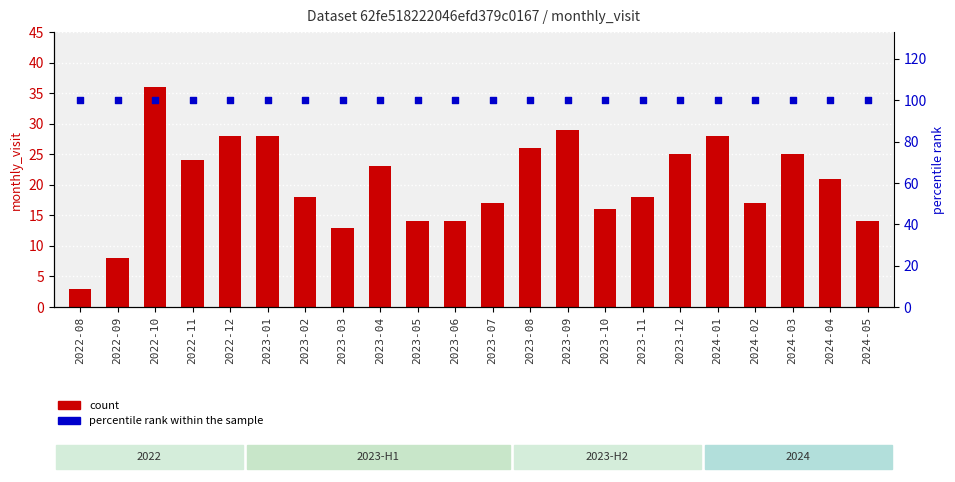

Which series has the widest spread of Y values?

count